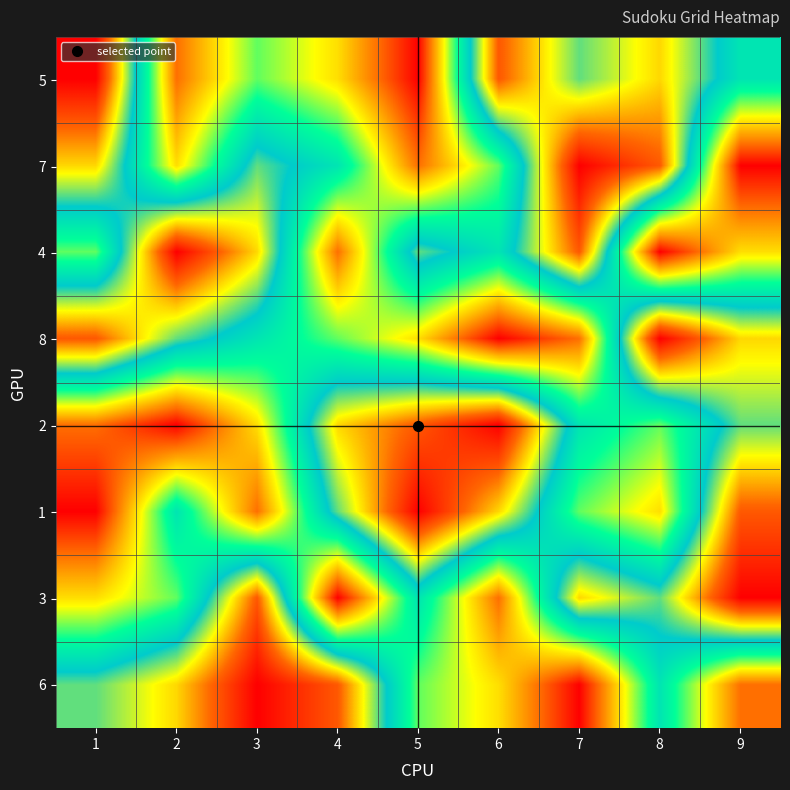

Reading left to right, extract all data points from this chart.

5: 1=9	2=2	3=4	4=3	5=1	6=8	7=6	8=7	9=5
7: 1=7	2=3	3=6	4=5	5=2	6=4	7=9	8=8	9=1
4: 1=4	2=9	3=7	4=2	5=6	6=5	7=8	8=1	9=3
8: 1=8	2=6	3=5	4=4	5=3	6=1	7=2	8=9	9=7
2: 1=2	2=1	3=3	4=7	5=8	6=9	7=5	8=4	9=6
1: 1=1	2=5	3=2	4=6	5=9	6=7	7=4	8=3	9=8
3: 1=3	2=4	3=8	4=1	5=5	6=2	7=7	8=6	9=9
6: 1=6	2=7	3=9	4=8	5=4	6=3	7=1	8=5	9=2